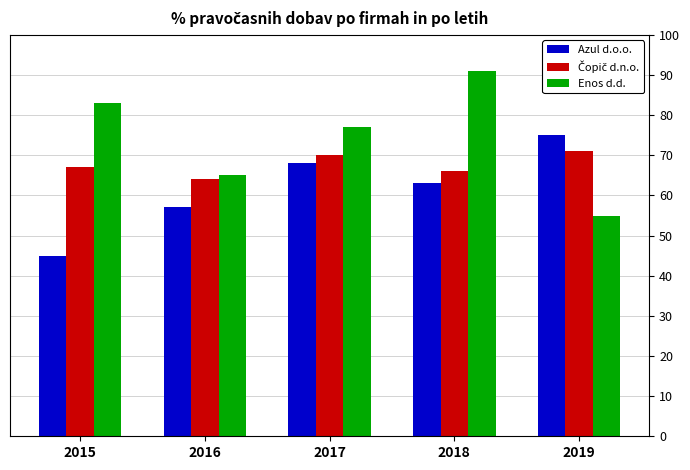

Which category has the lowest value across all series?

2015